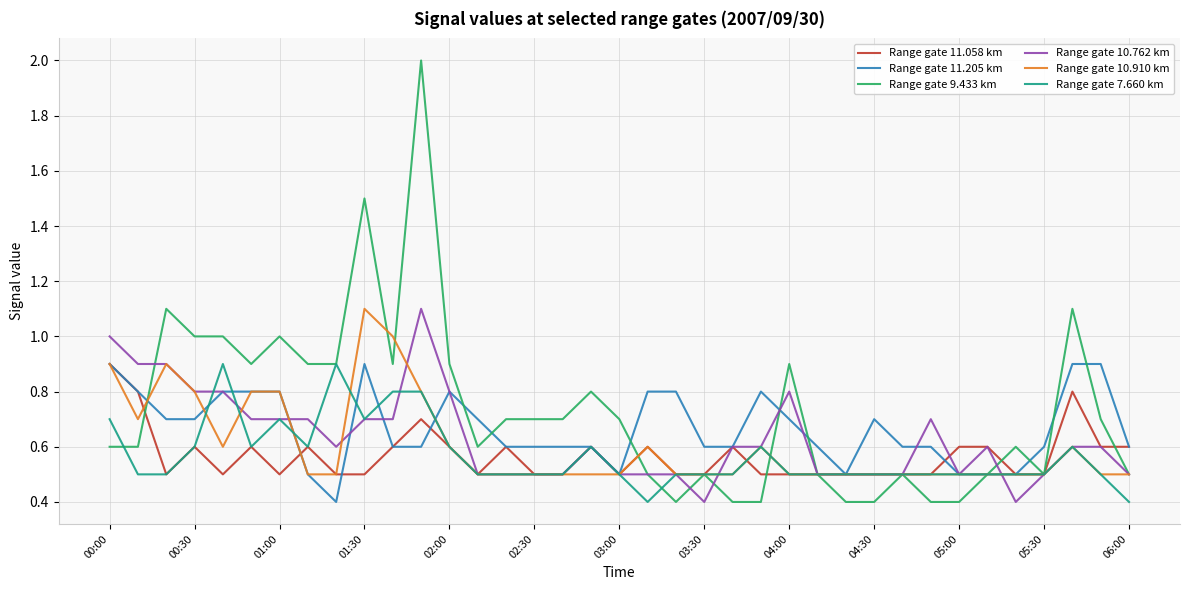

What is the maximum value for Range gate 7.660 km?

0.9